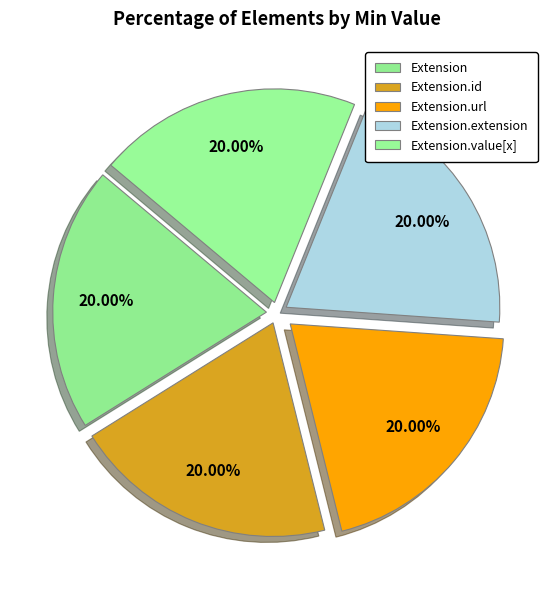

True or false: Extension.extension accounts for 6% of the total.

False